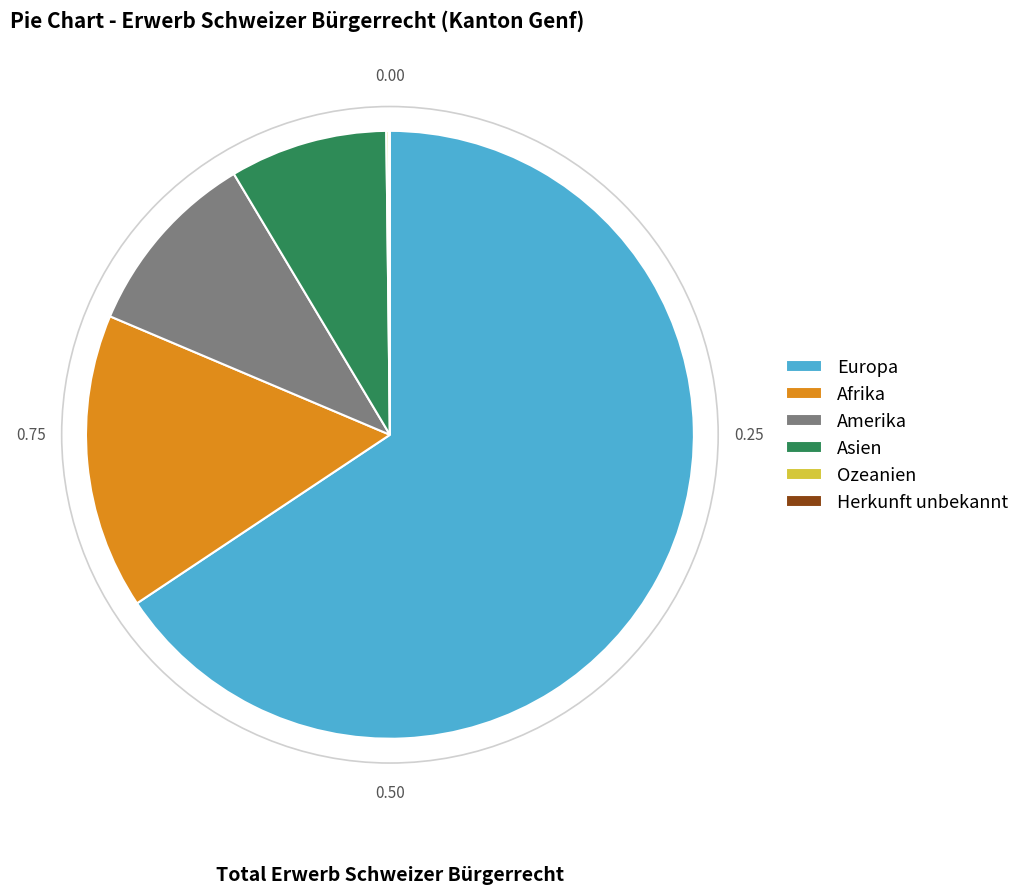

Which category has the biggest portion of the pie?

Europa